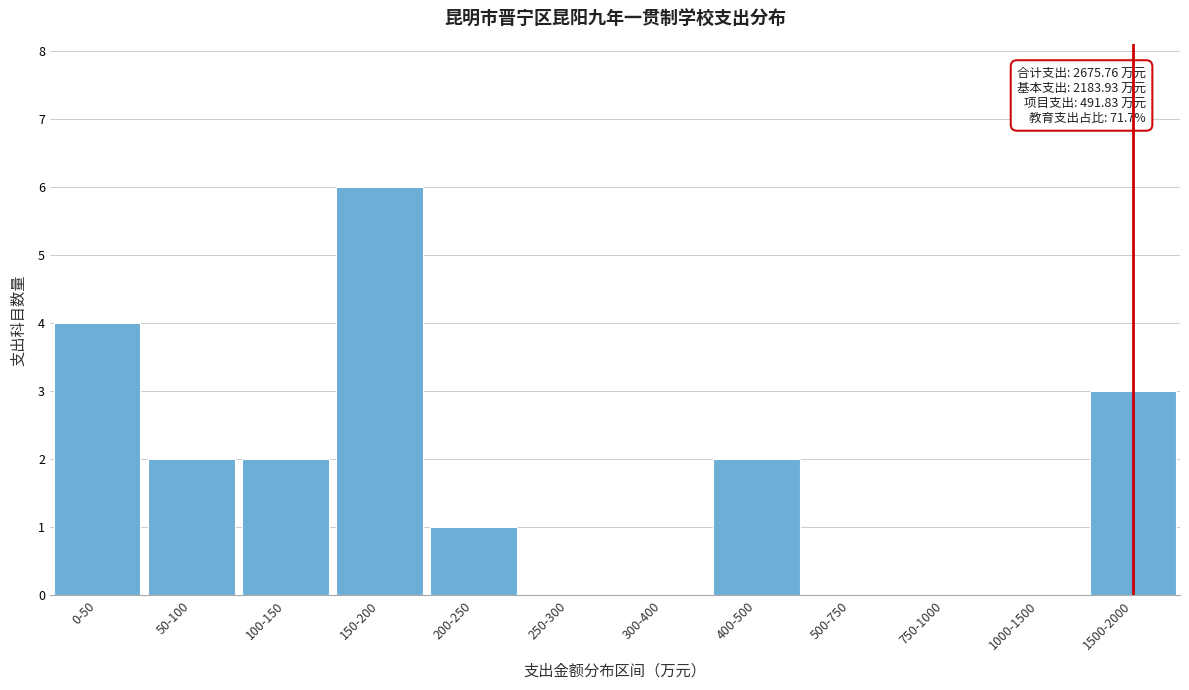

Reading right to left, what are all the values shown in this chart?

1500-2000=3	1000-1500=0	750-1000=0	500-750=0	400-500=2	300-400=0	250-300=0	200-250=1	150-200=6	100-150=2	50-100=2	0-50=4